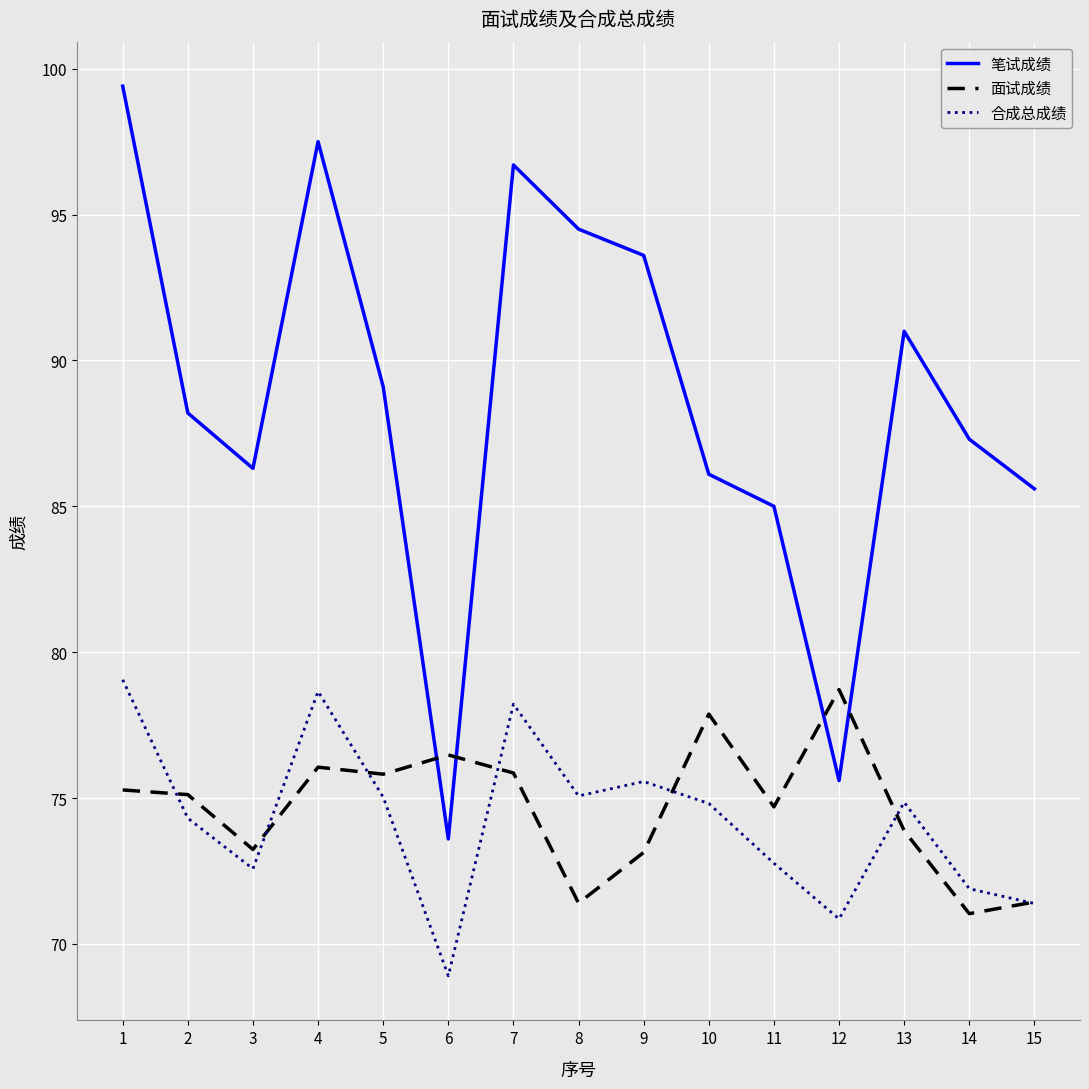

Rank the series at 1 from highest to lowest value.

笔试成绩, 合成总成绩, 面试成绩